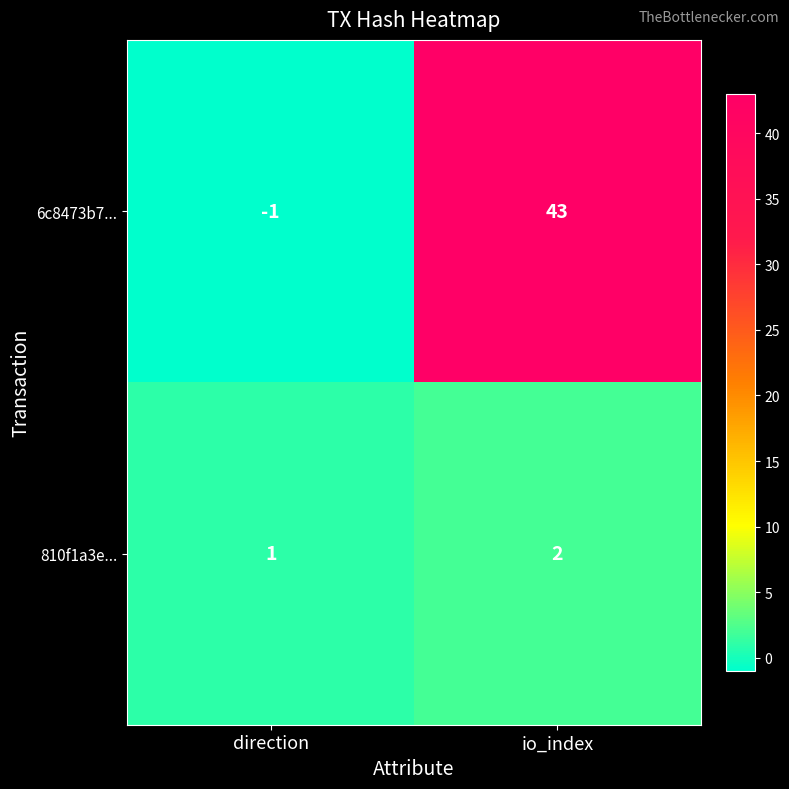

At which label is 810f1a3e... closest to 1?

direction